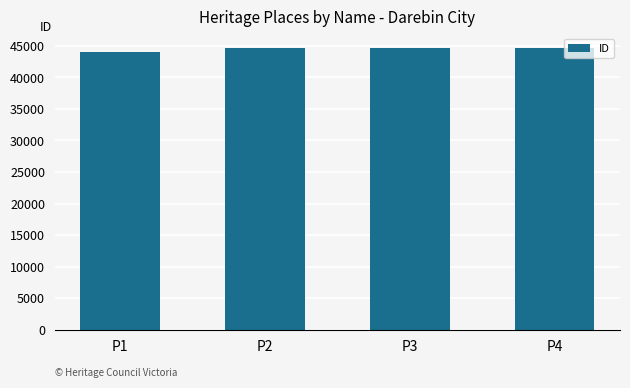

What is the change in value from P2 to P4?

+2